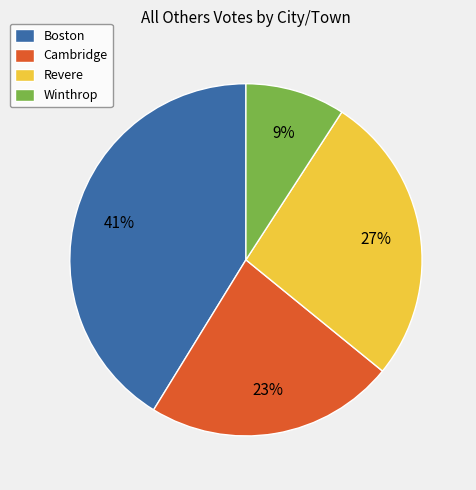

What is the ratio of the value at Winthrop to the value at Revere?

0.3